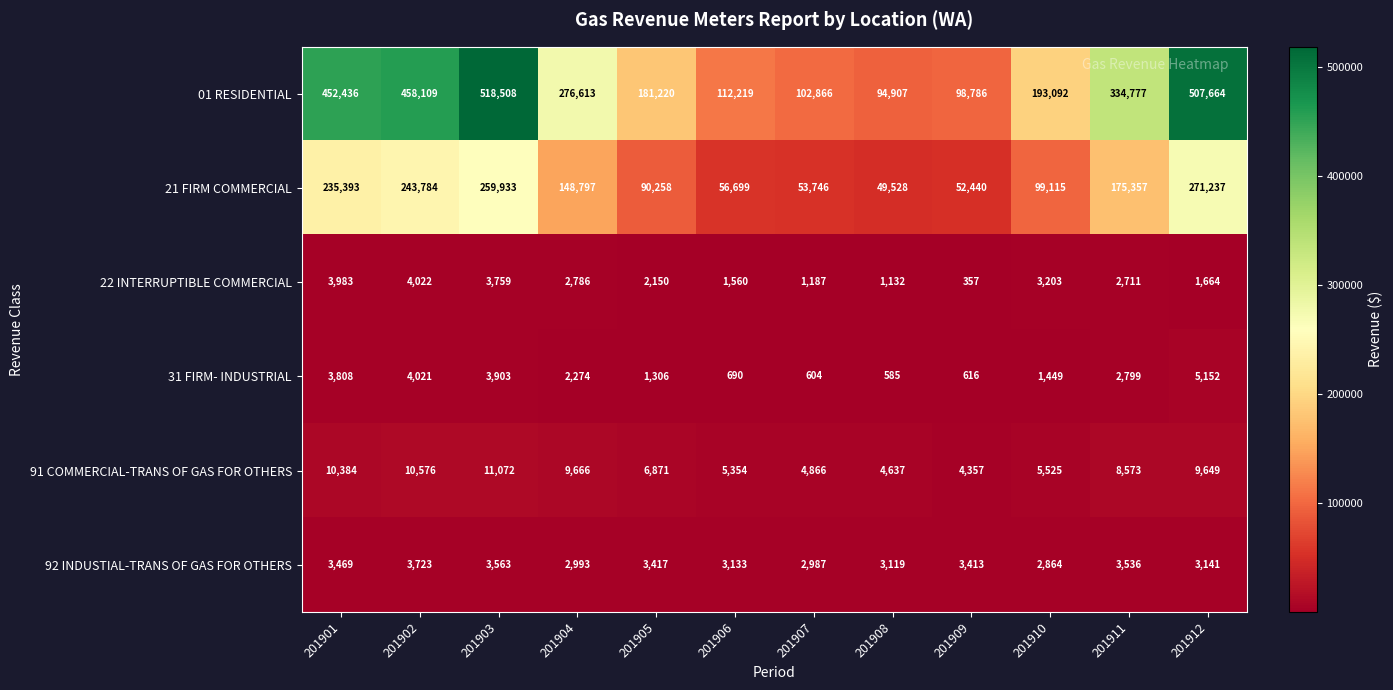

What is the sum of the 21 FIRM COMMERCIAL values at 201904 and 201903?

408730